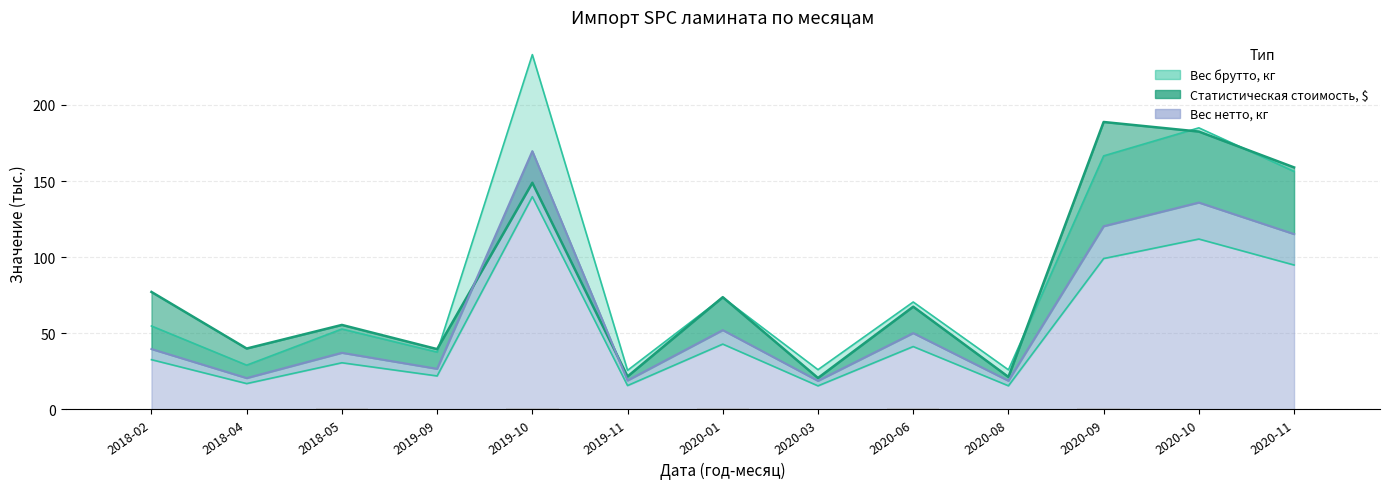

What is the value of the Вес нетто, кг bar at the 6th from the left?

15.6